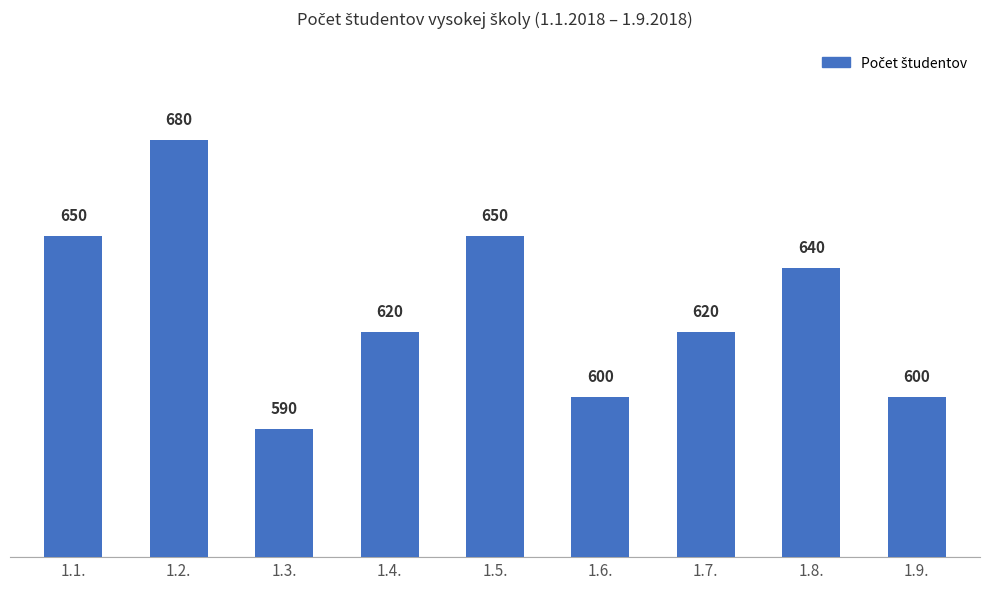

The chart shows a value of 311 at 1.4.. True or false?

False